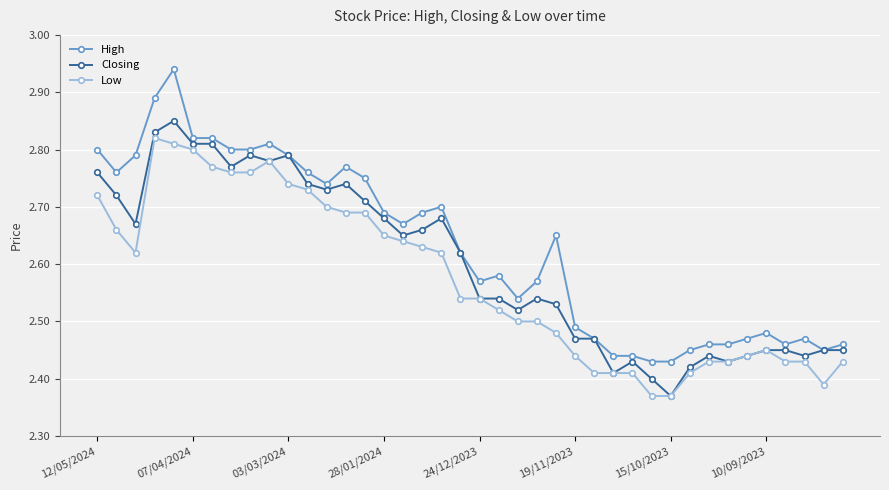

True or false: High and Low cross at least once.

False